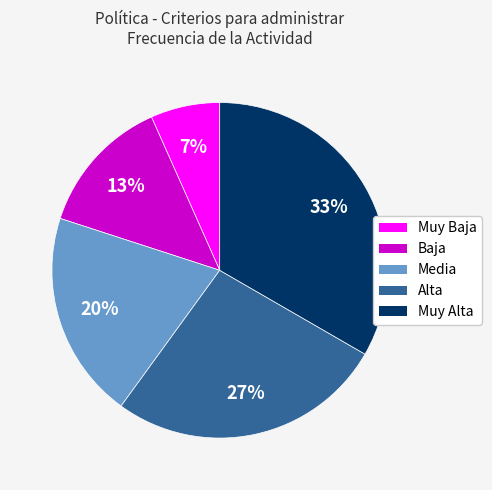

What is the largest slice in the pie chart?

Muy Alta